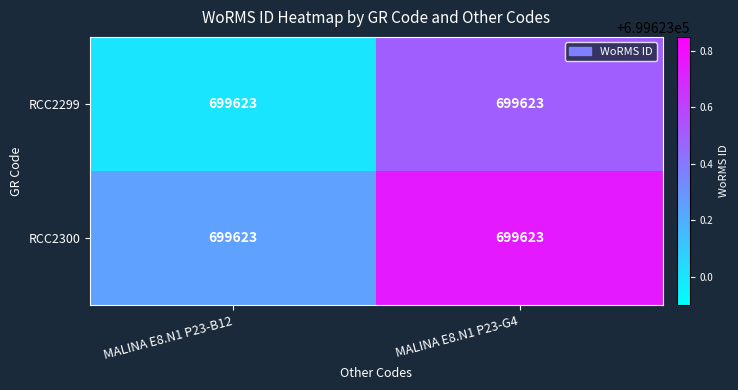

How many RCC2299 values are between 699623 and 699624?

2